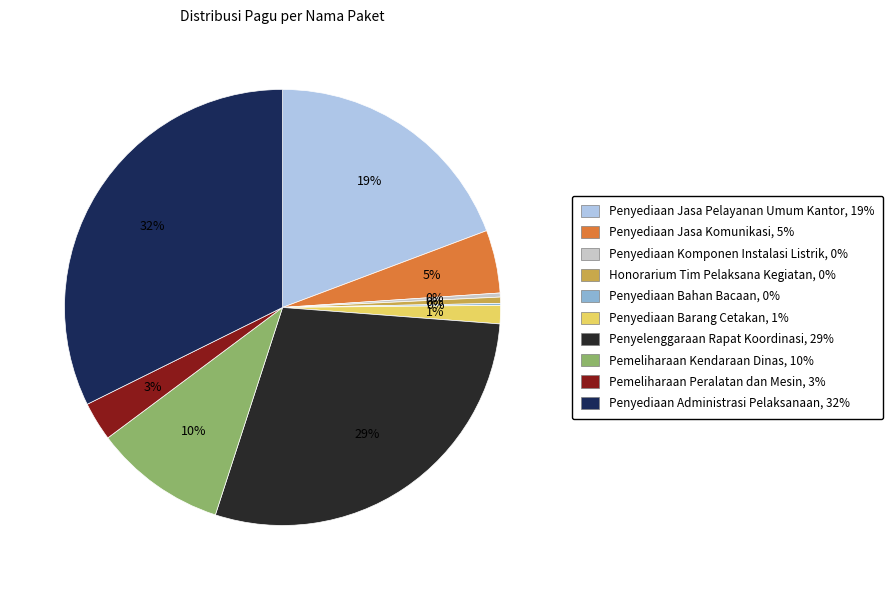

True or false: Pemeliharaan Kendaraan Dinas accounts for 1% of the total.

False